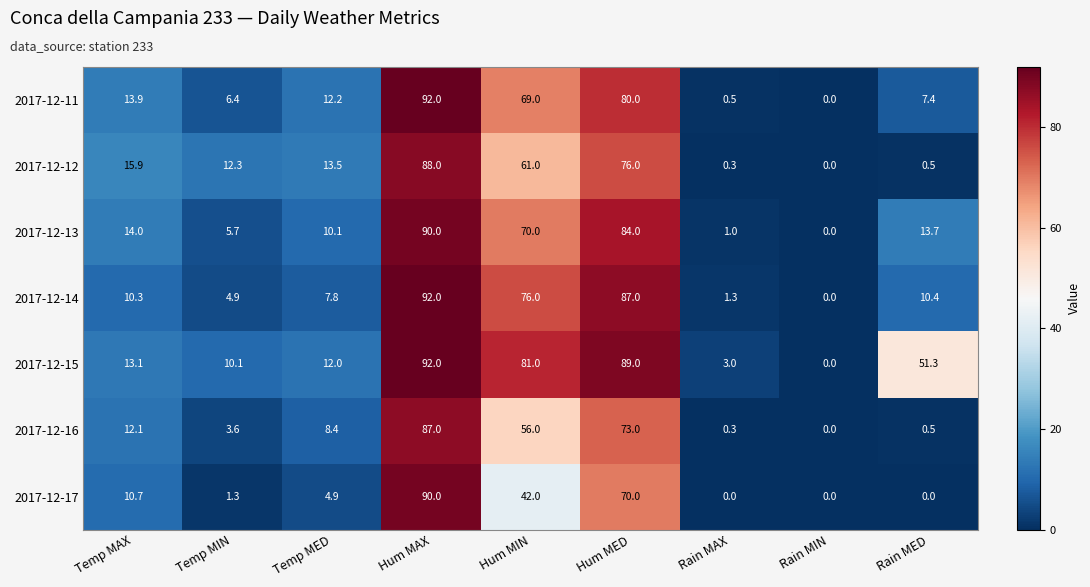

What is the difference between the maximum and minimum values in the 2017-12-12 series?

88.0